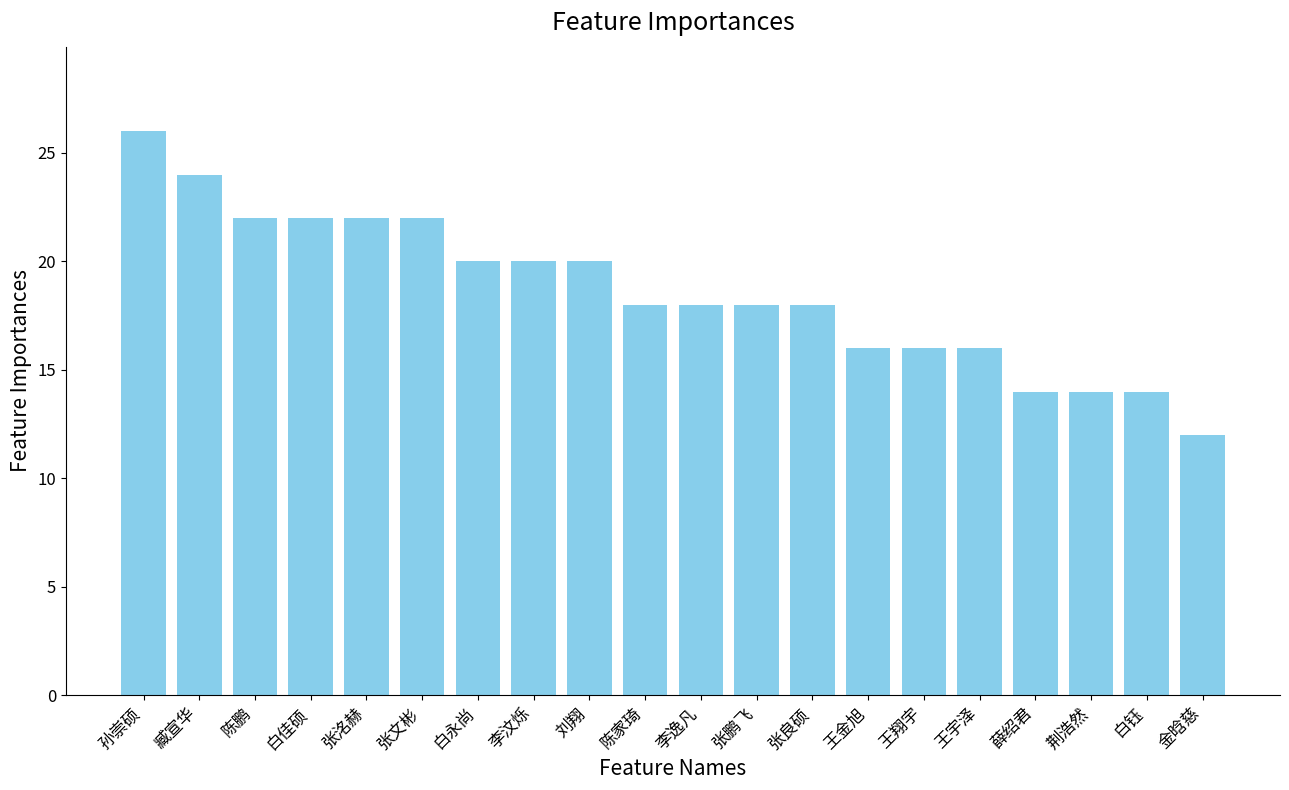

Reading left to right, extract all data points from this chart.

26	24	22	22	22	22	20	20	20	18	18	18	18	16	16	16	14	14	14	12